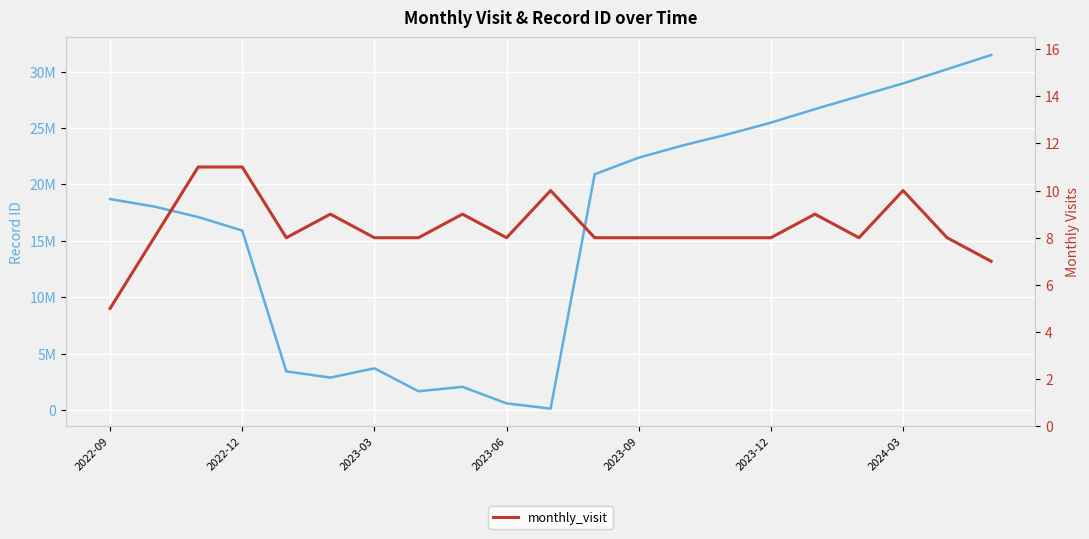

How many interior local valleys (lower than both neighbors) does the data have?

3